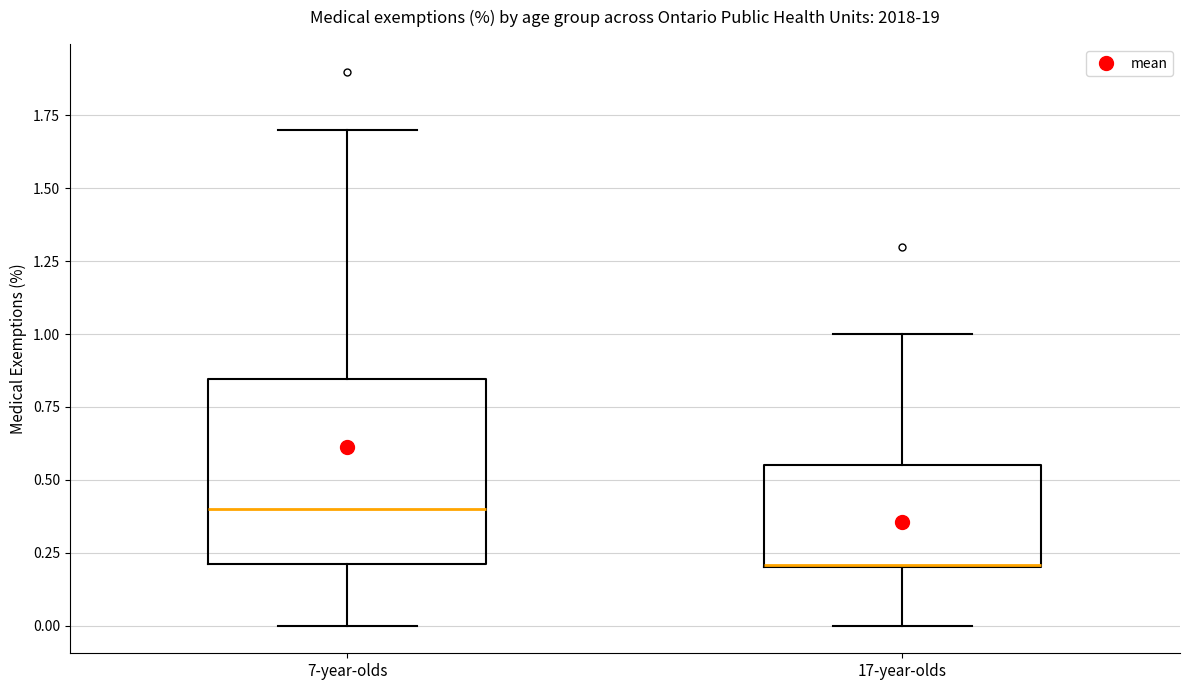

Reading left to right, transcribe this box plot: for each box, give where its median line is, the range the box spans, and where its two whiskers end, as read against the y-axis. The values are not printed on the chart, so give them approximately, as read against the axis.

7-year-olds: median 0.40, box 0.20 to 0.85, whiskers 0.00 to 1.70
17-year-olds: median 0.20 (drawn on the box's lower edge), box 0.20 to 0.55, whiskers 0.00 to 1.00